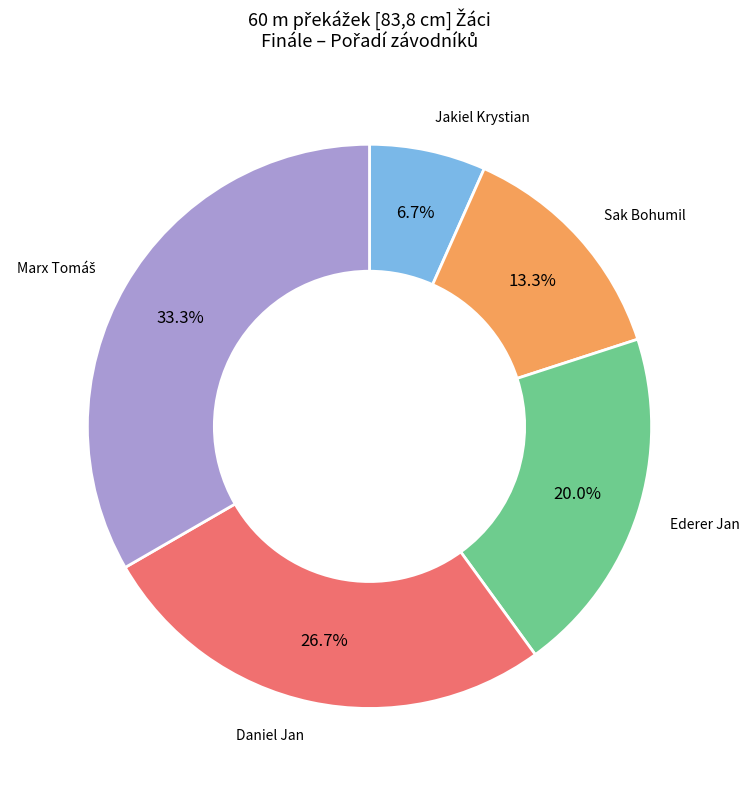

To the nearest percent, what is the difference between the largest and smallest slice percentages?

27%